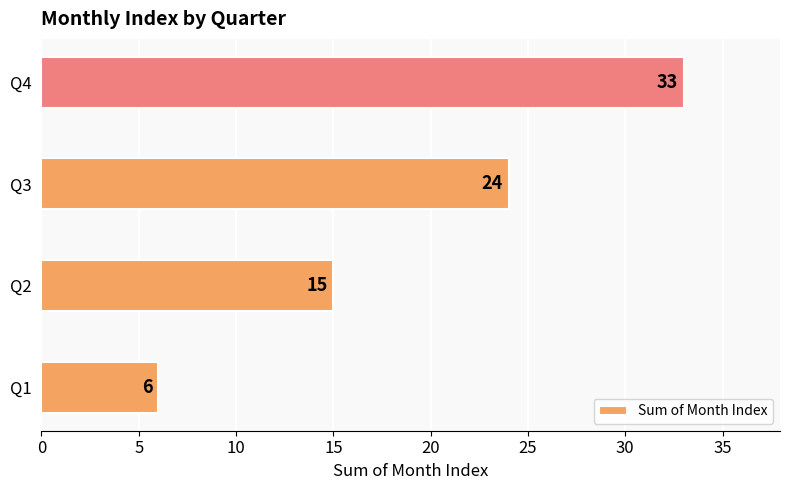

What is the difference between the maximum and second lowest values?

18